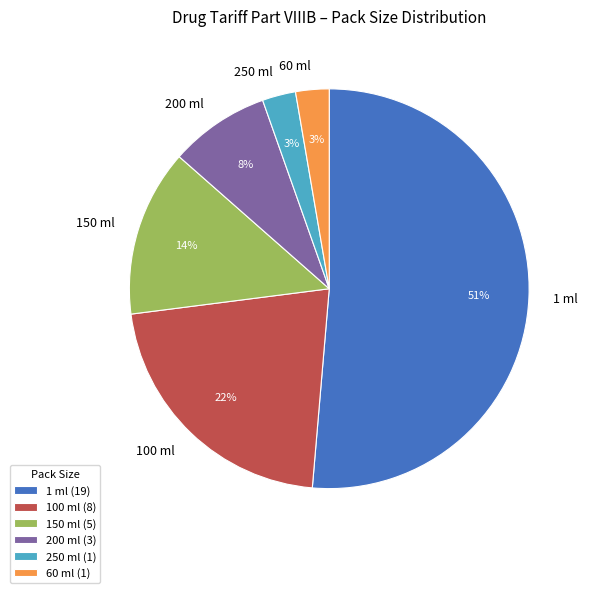

Which has a higher value, 100 ml or 250 ml?

100 ml